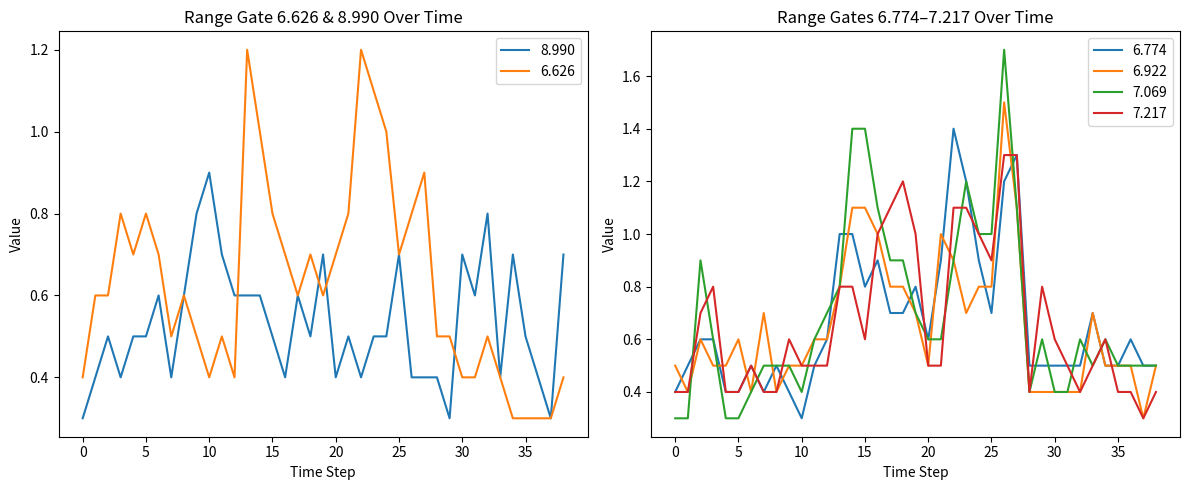

In 6.626, how many points are higher than both neighbors (excluding endpoints)?

9